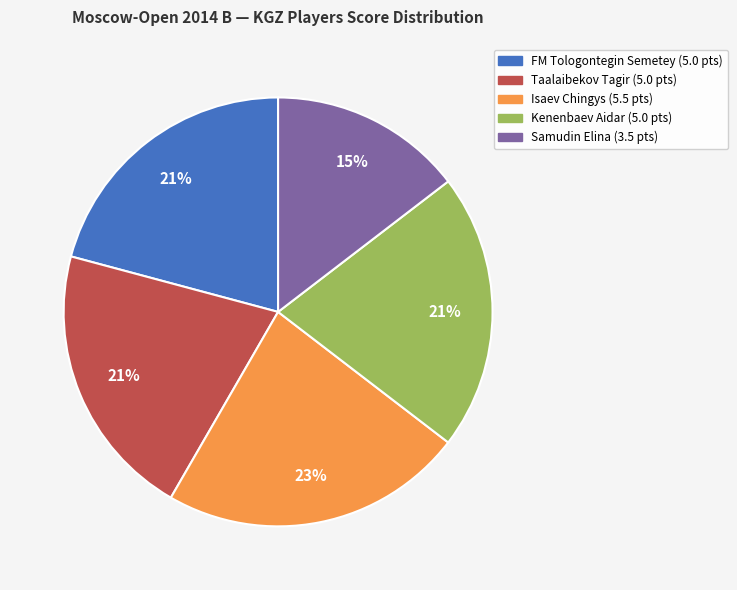

What is the ratio of the value at Isaev Chingys (5.5 pts) to the value at Taalaibekov Tagir (5.0 pts)?

1.1